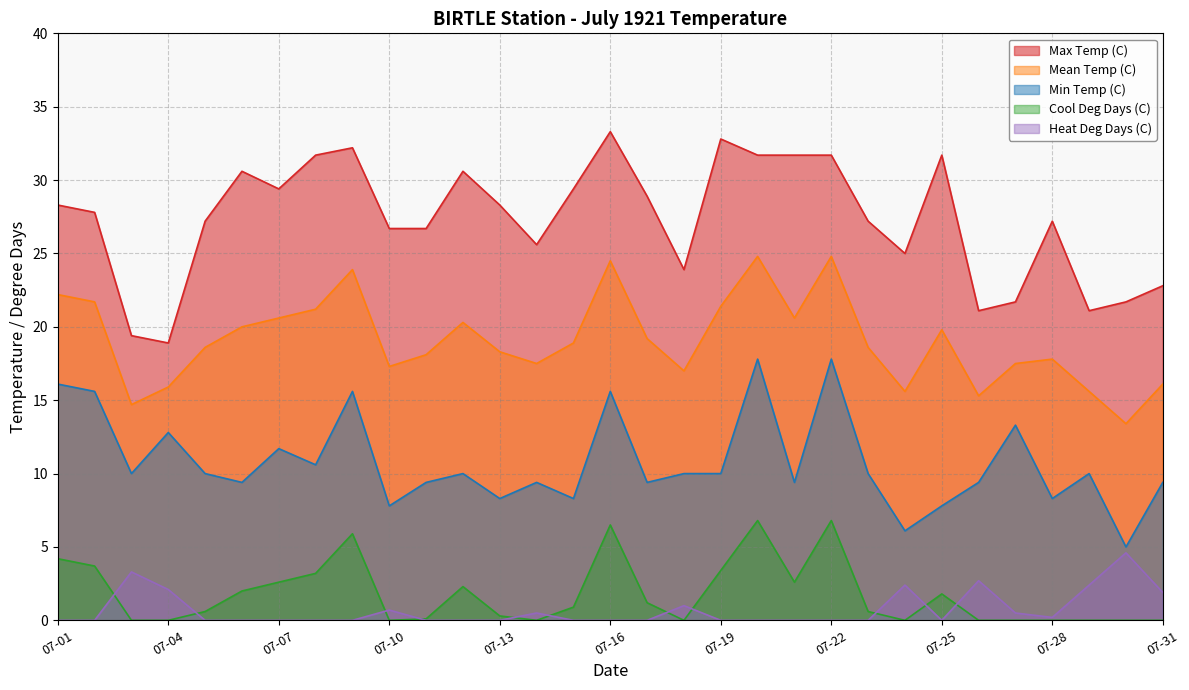

Does the chart have visible grid lines?

Yes